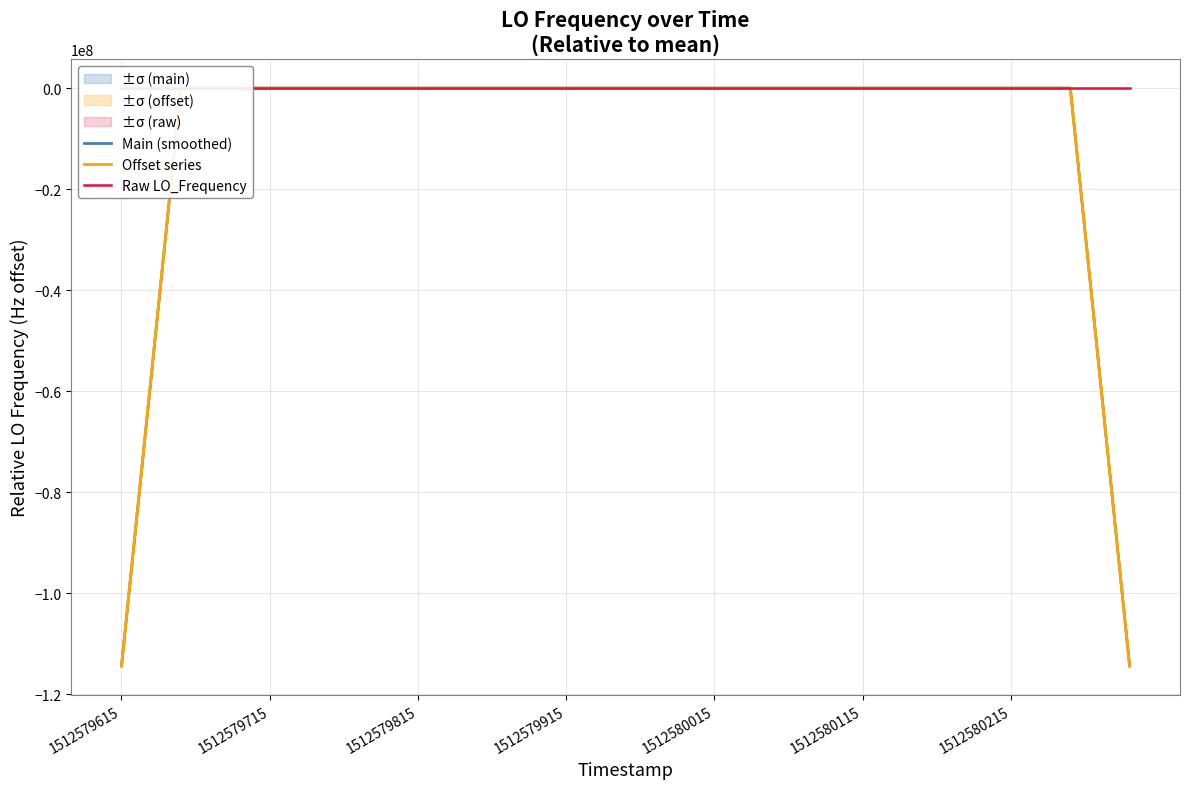

How many intersections are there between Main (smoothed) and Raw LO_Frequency?

20